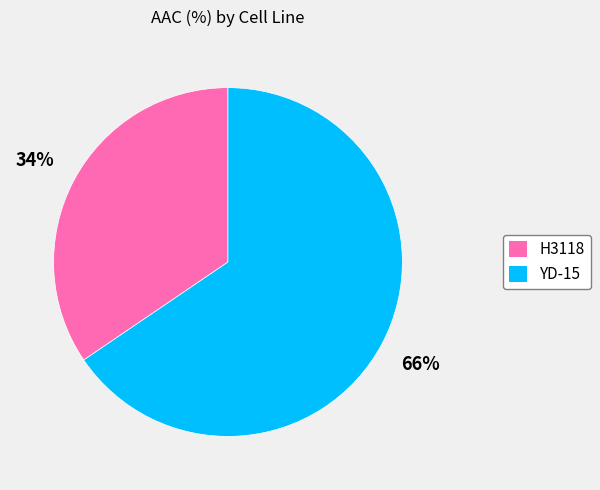

What percentage is the H3118 slice, to the nearest percent?

34%